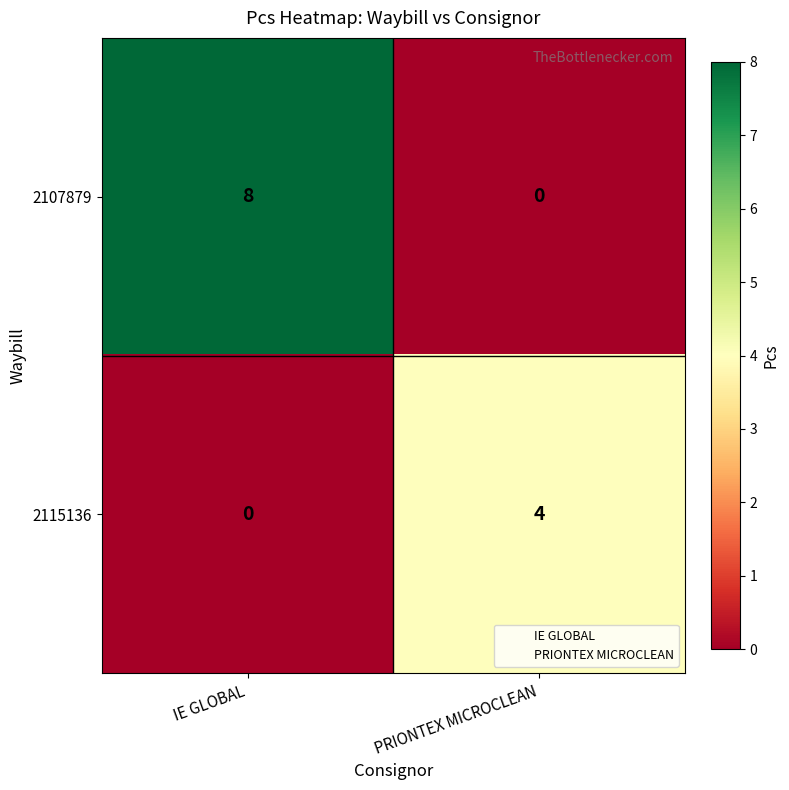

What is the highest value of the 2115136 series?

4